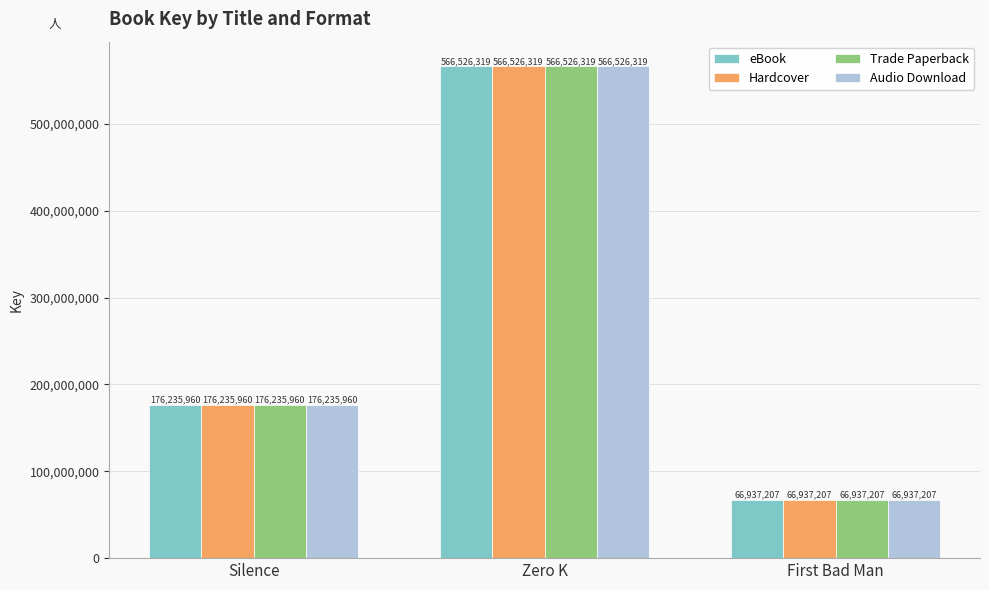

How many groups of bars are there?

3